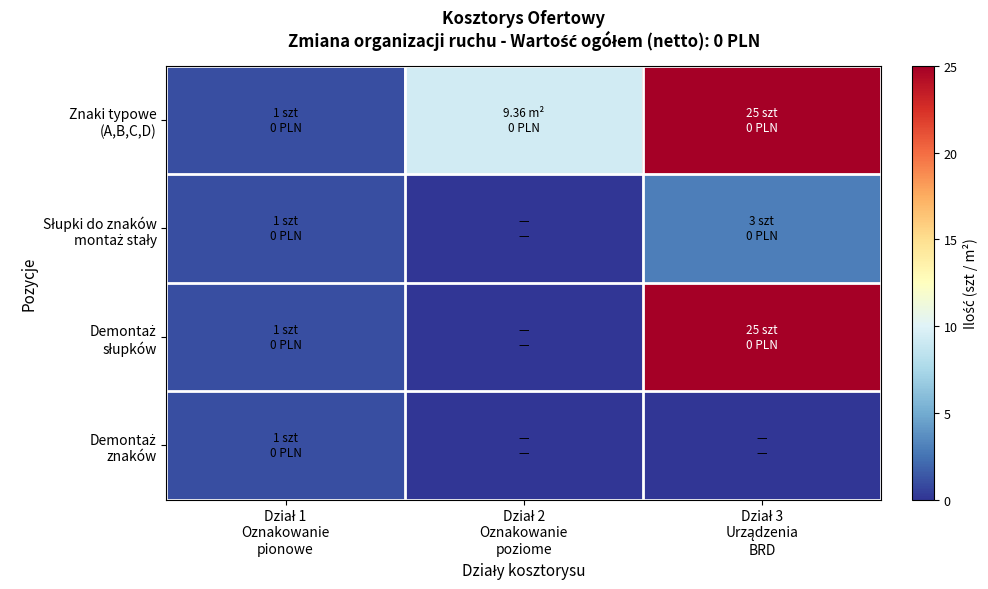

At which category is the sum across all series the highest?

Dział 3
Urządzenia
BRD